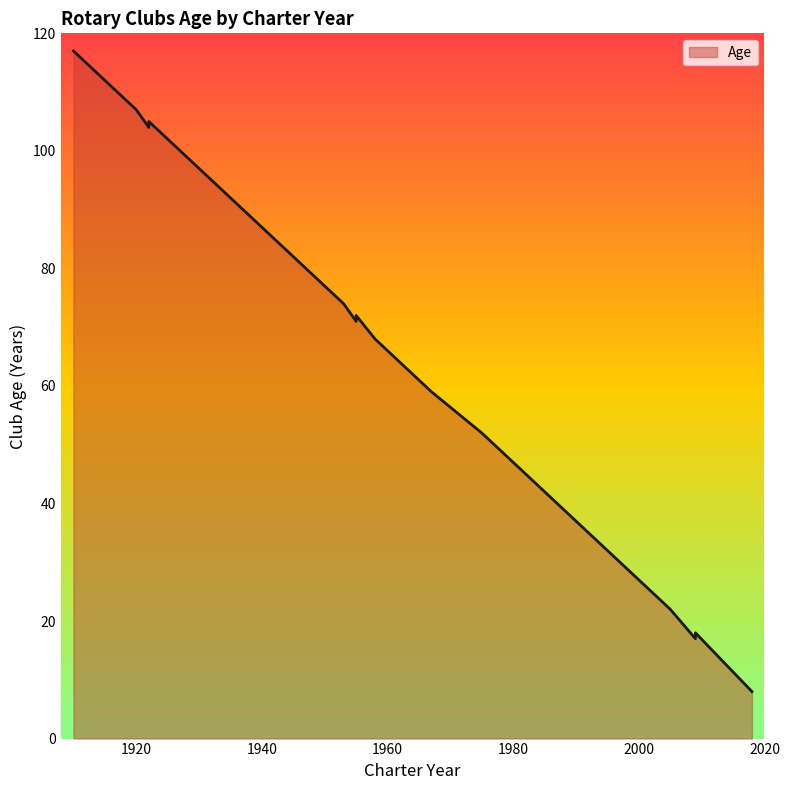

What is the smallest value displayed?

8